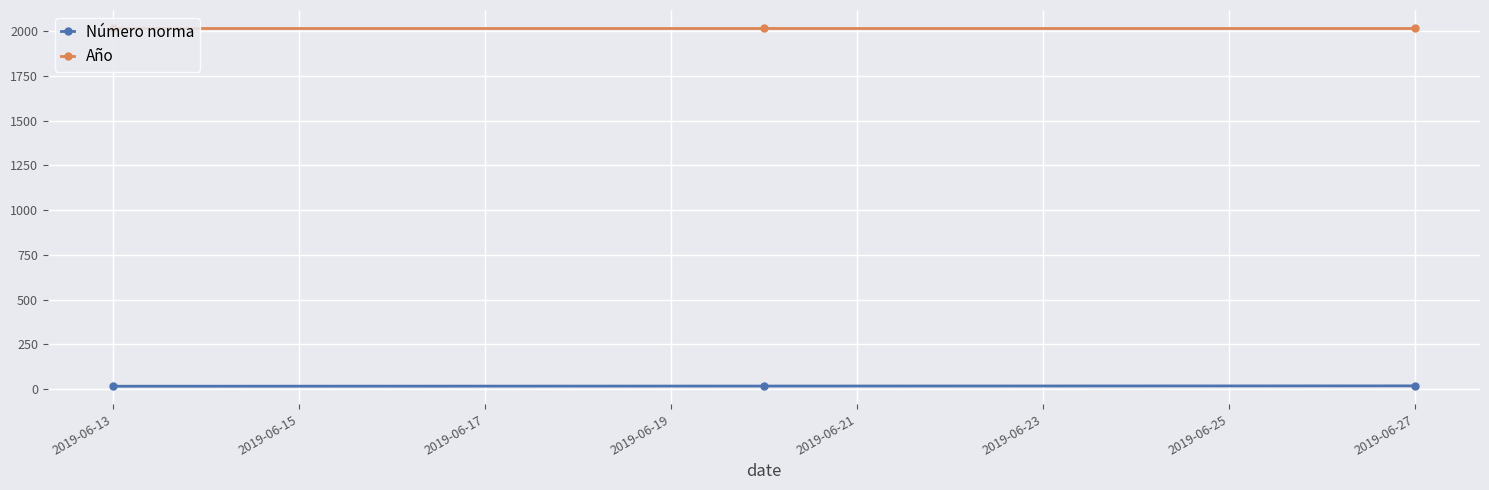

What is the maximum value shown in the chart?

2019